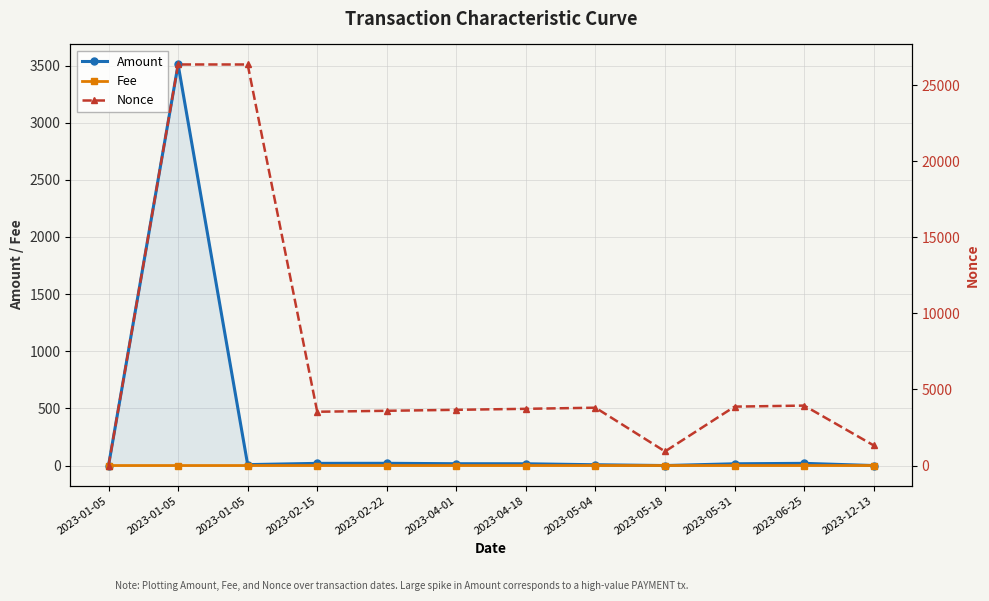

Count the number of data series in this chart.

3